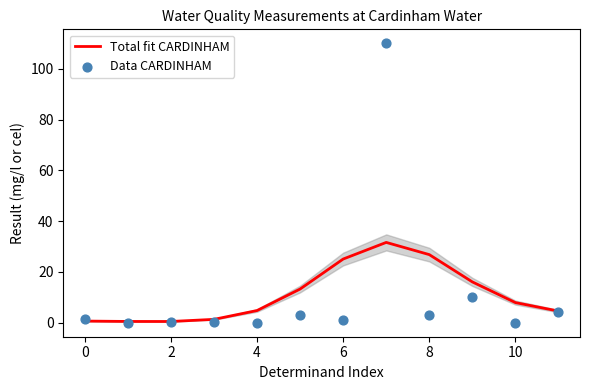

Which series has the largest total across all categories?

Total fit CARDINHAM